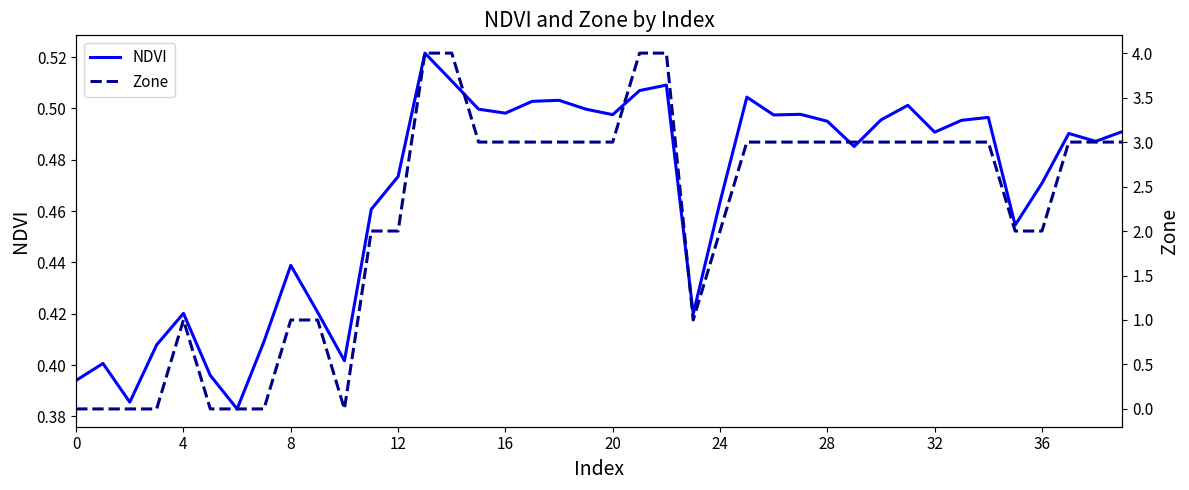

What is the difference between the maximum and second lowest values in the NDVI series?

0.1